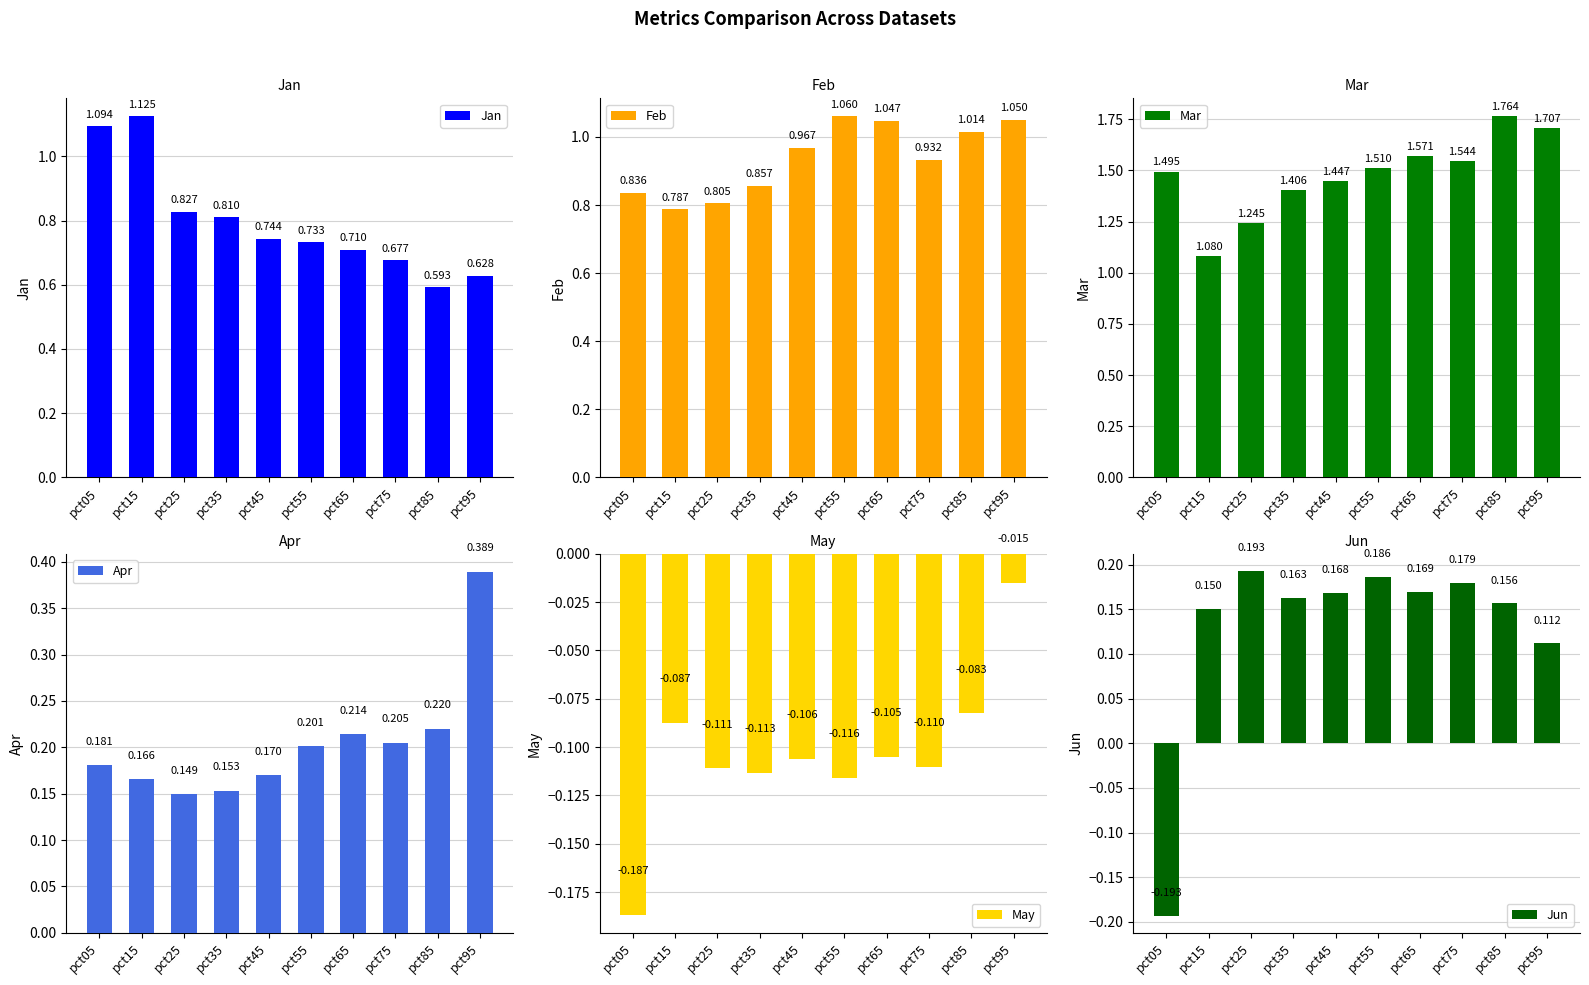

What is the sum of all Apr values?

2.0